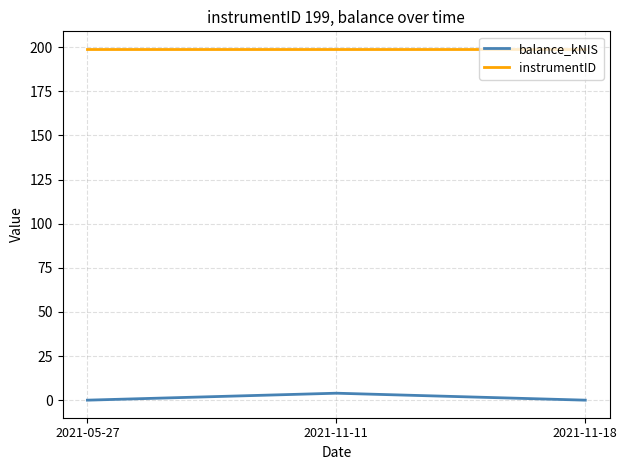

What is the maximum value for instrumentID?

199.0